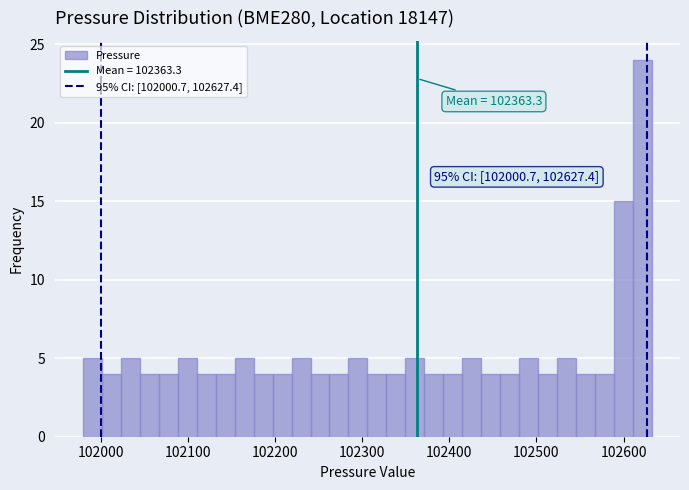

Around what value on the x-axis is the tallest bar? Give the approximate position of its centre, as read against the axis.

102620